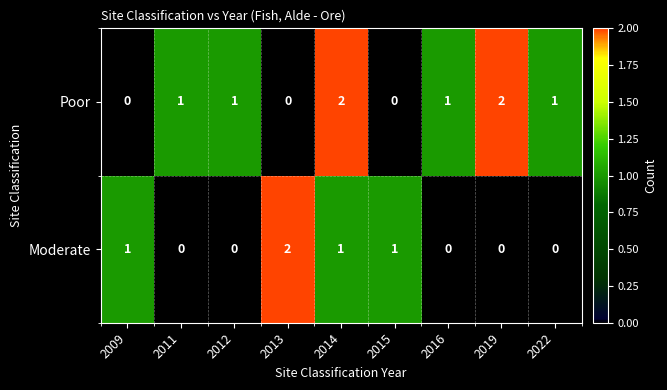

At which category is the sum across all series the highest?

2014